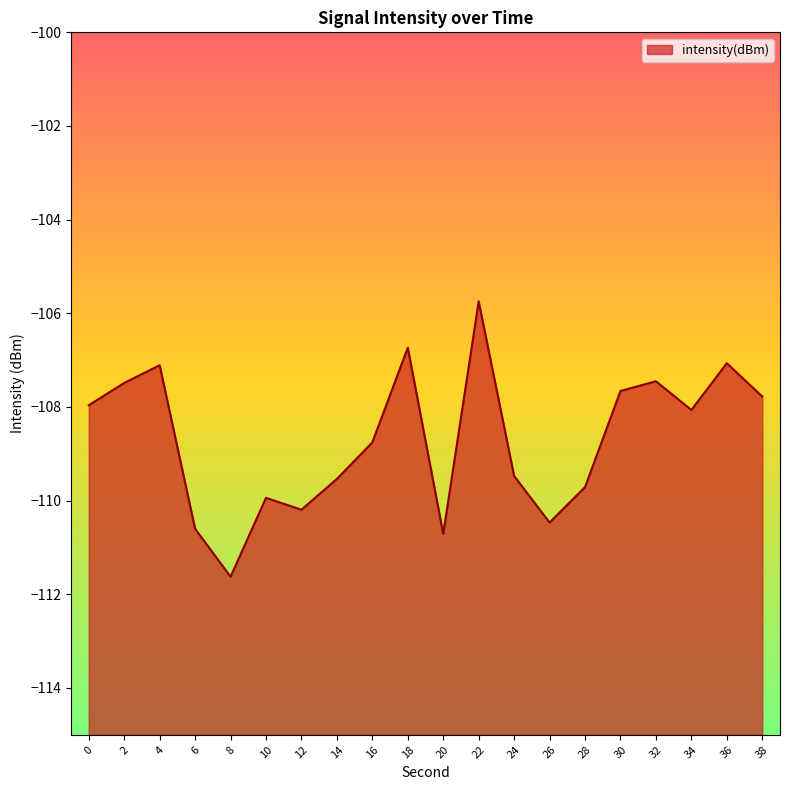

How many points are higher than both their immediate neighbors (excluding endpoints)?

6